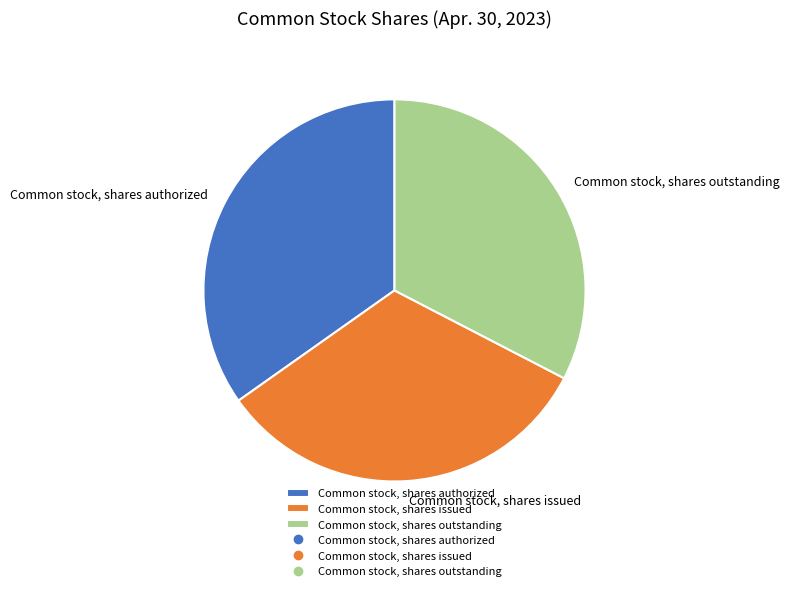

True or false: Common stock, shares issued accounts for 38% of the total.

False